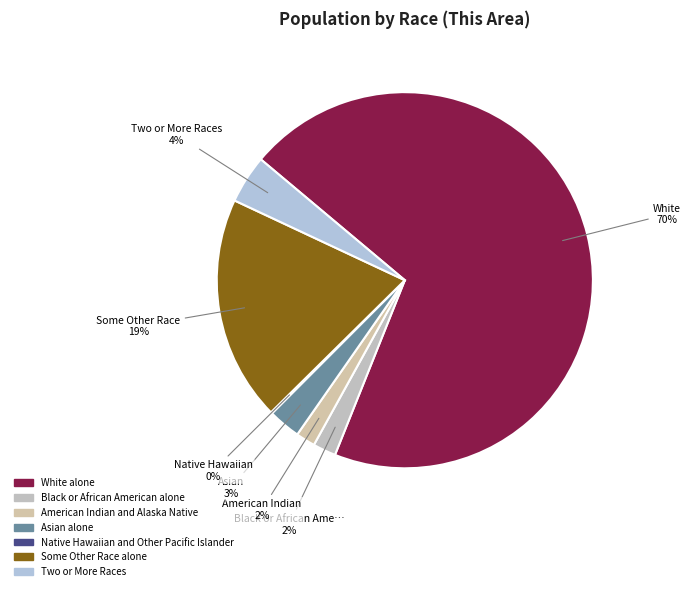

Do White alone and Asian alone together represent more than half of the pie?

Yes